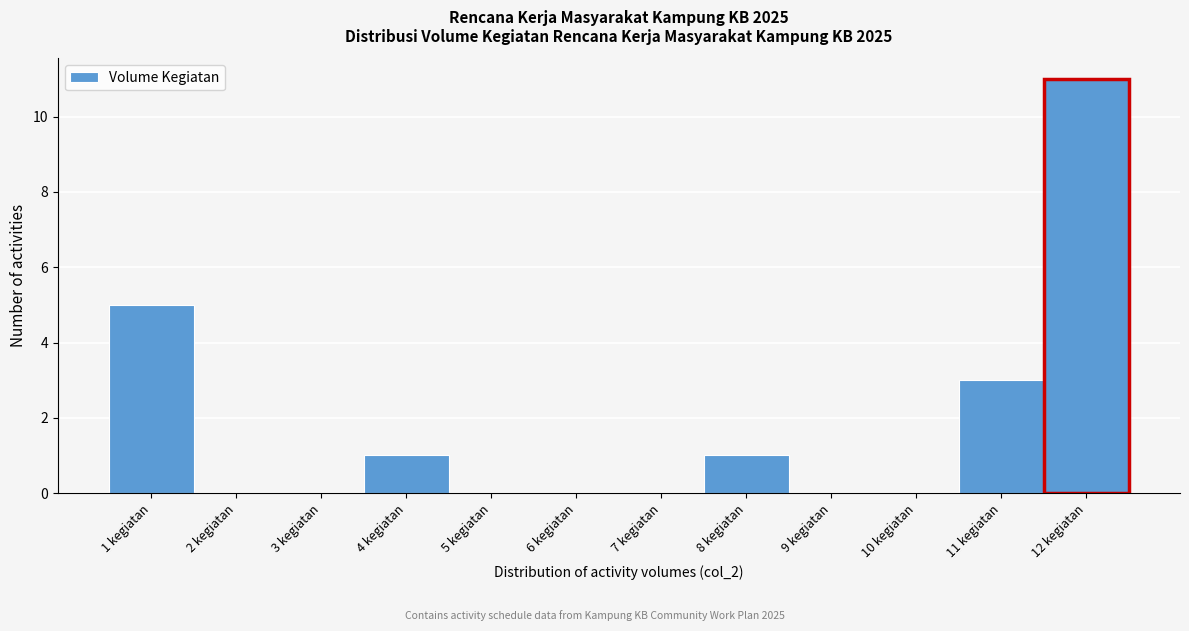

Reading left to right, list every bar in this chart as the range it spans on the x-axis followed by its height. The values are not printed on the chart, so give them approximately, as read against the axis.

0.5 to 1.5: 5
1.5 to 2.5: 0
2.5 to 3.5: 0
3.5 to 4.5: 1
4.5 to 5.5: 0
5.5 to 6.5: 0
6.5 to 7.5: 0
7.5 to 8.5: 1
8.5 to 9.5: 0
9.5 to 10.5: 0
10.5 to 11.5: 3
11.5 to 12.5: 11